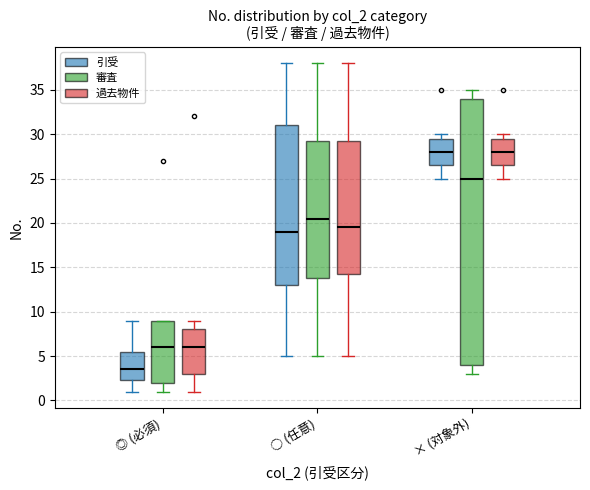

Reading left to right, read every box against the y-axis: the position of its median line, the range the box covers, and the ends of its whiskers. The values are not printed on the chart, so give them approximately, as read against the axis.

◎ (必須) (引受): median 3.5, box 2.5 to 5.5, whiskers 1.0 to 9.0
◎ (必須) (審査): median 6.0, box 2.0 to 9.0, whiskers 1.0 to 9.0
◎ (必須) (過去物件): median 6.0, box 3.0 to 8.0, whiskers 1.0 to 9.0
○ (任意) (引受): median 19.0, box 13.0 to 31.0, whiskers 5.0 to 38.0
○ (任意) (審査): median 20.5, box 14.0 to 29.5, whiskers 5.0 to 38.0
○ (任意) (過去物件): median 19.5, box 14.5 to 29.5, whiskers 5.0 to 38.0
× (対象外) (引受): median 28.0, box 26.5 to 29.5, whiskers 25.0 to 30.0
× (対象外) (審査): median 25.0, box 4.0 to 34.0, whiskers 3.0 to 35.0
× (対象外) (過去物件): median 28.0, box 26.5 to 29.5, whiskers 25.0 to 30.0